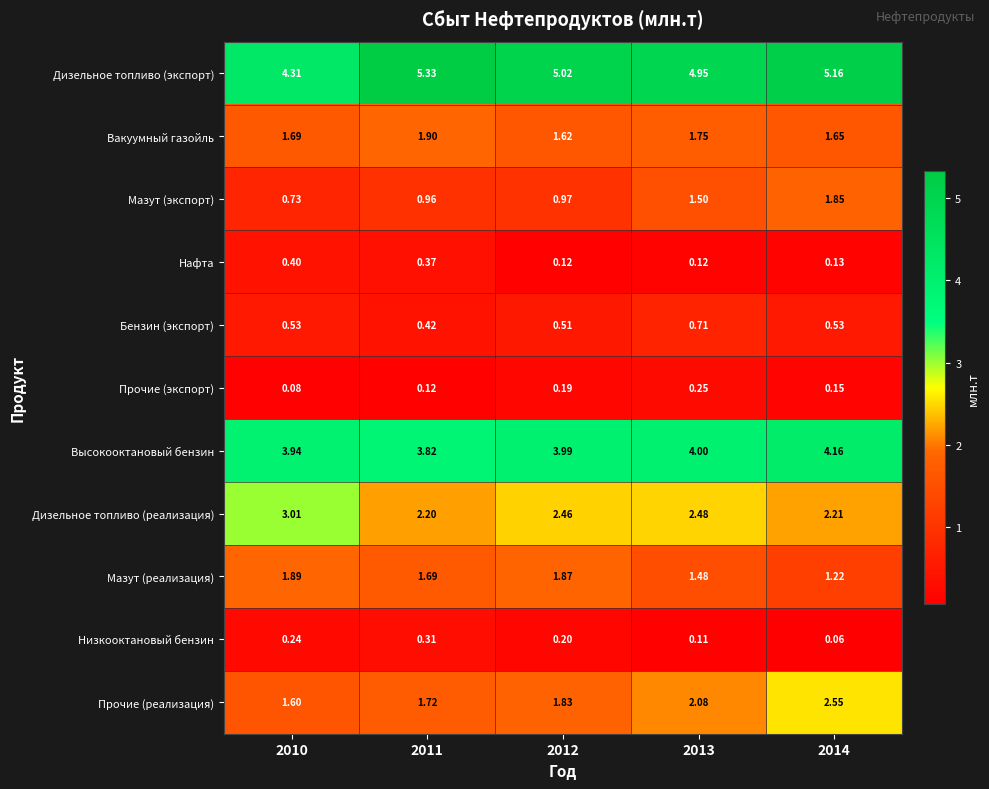

Which series changed the most between 2010 and 2011?

Дизельное топливо (экспорт)